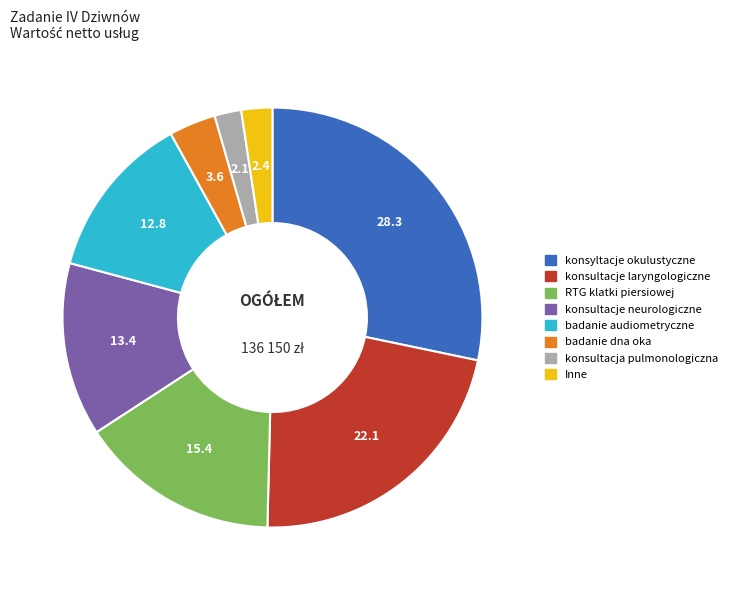

Which slice is the largest?

konsyltacje okulustyczne